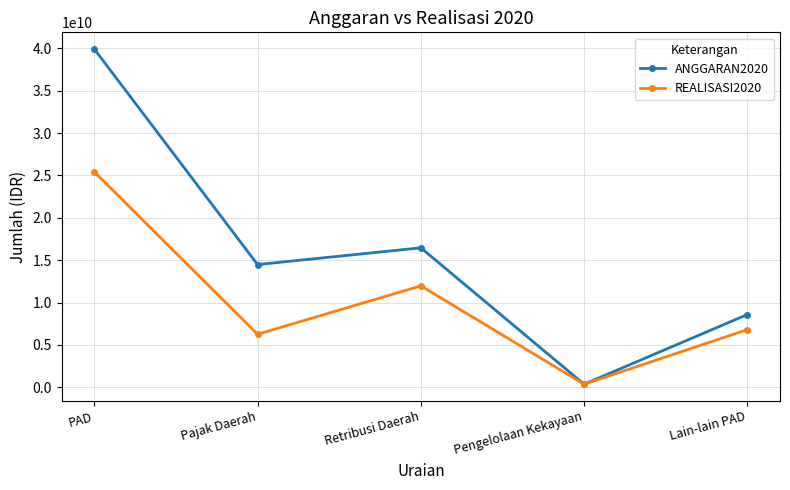

Count the number of categories in the chart.

5